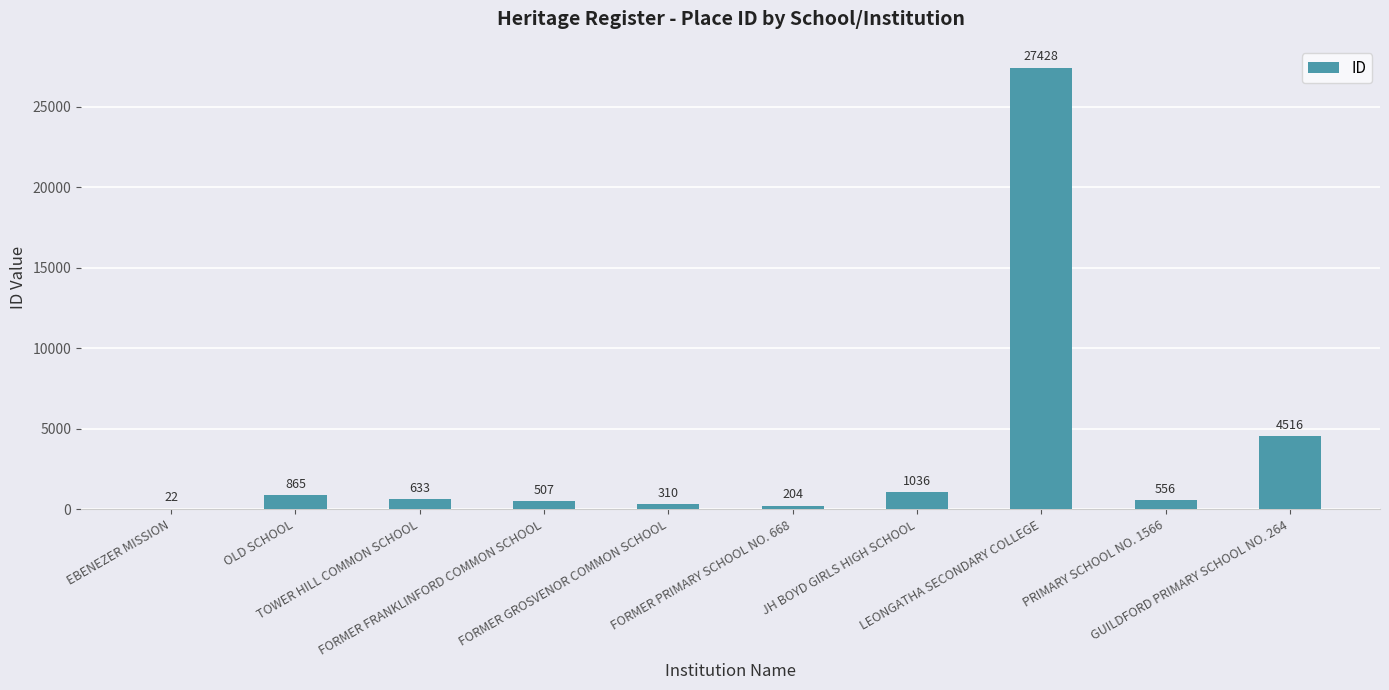

What is the greatest value displayed?

27428